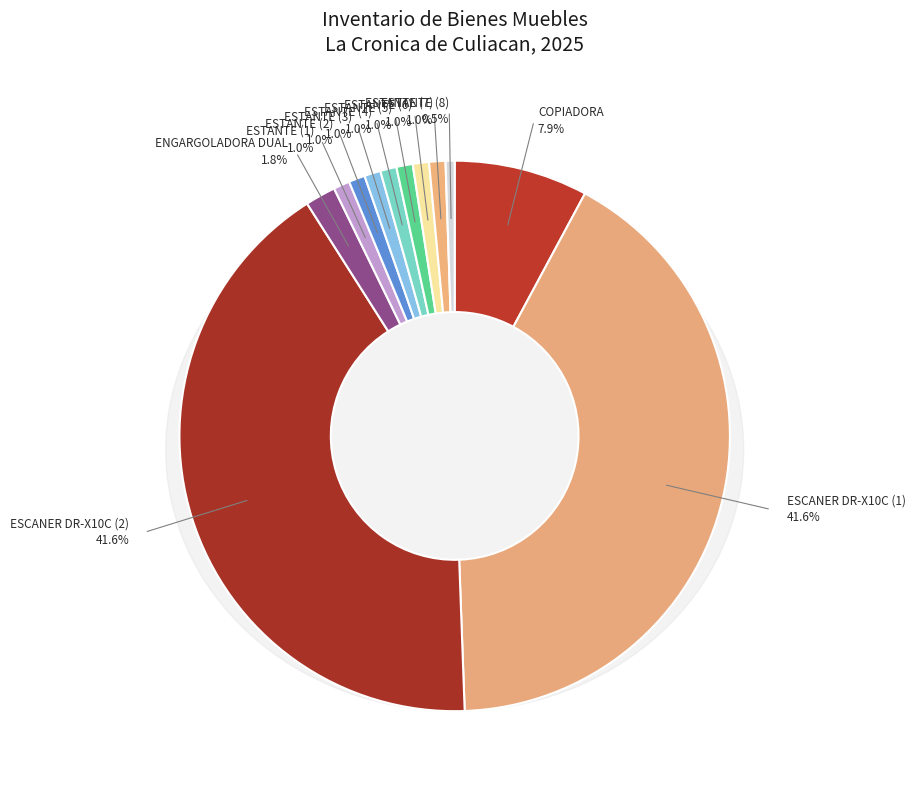

To the nearest percent, what is the average slice percentage?

8%